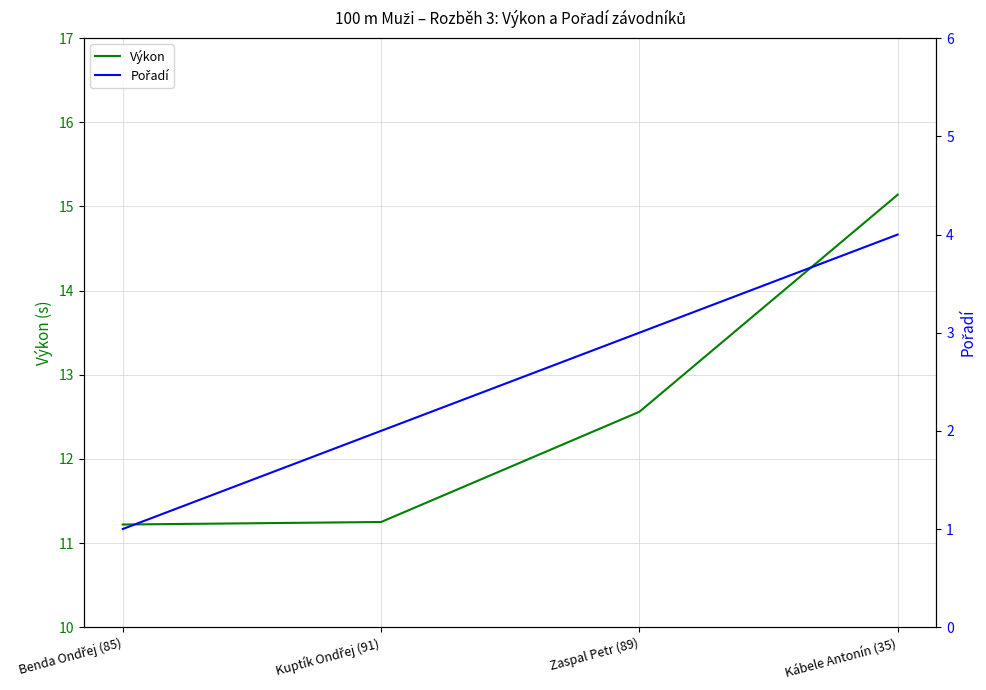

Between Benda Ondřej (85) and Kuptík Ondřej (91), which series saw the biggest shift?

Pořadí